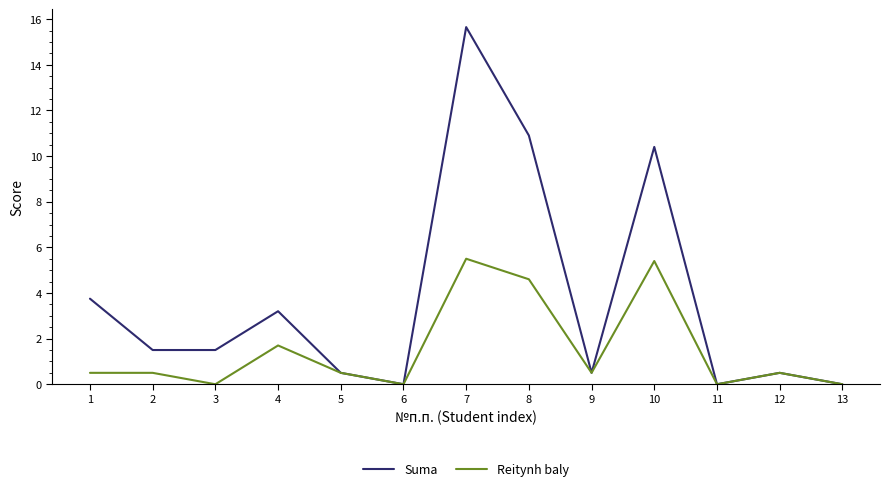

Reading right to left, what are all the values shown in this chart?

Suma: 0.0	0.5	0.0	10.4	0.5	10.9	15.7	0.0	0.5	3.2	1.5	1.5	3.8
Reitynh baly: 0.0	0.5	0.0	5.4	0.5	4.6	5.5	0.0	0.5	1.7	0.0	0.5	0.5